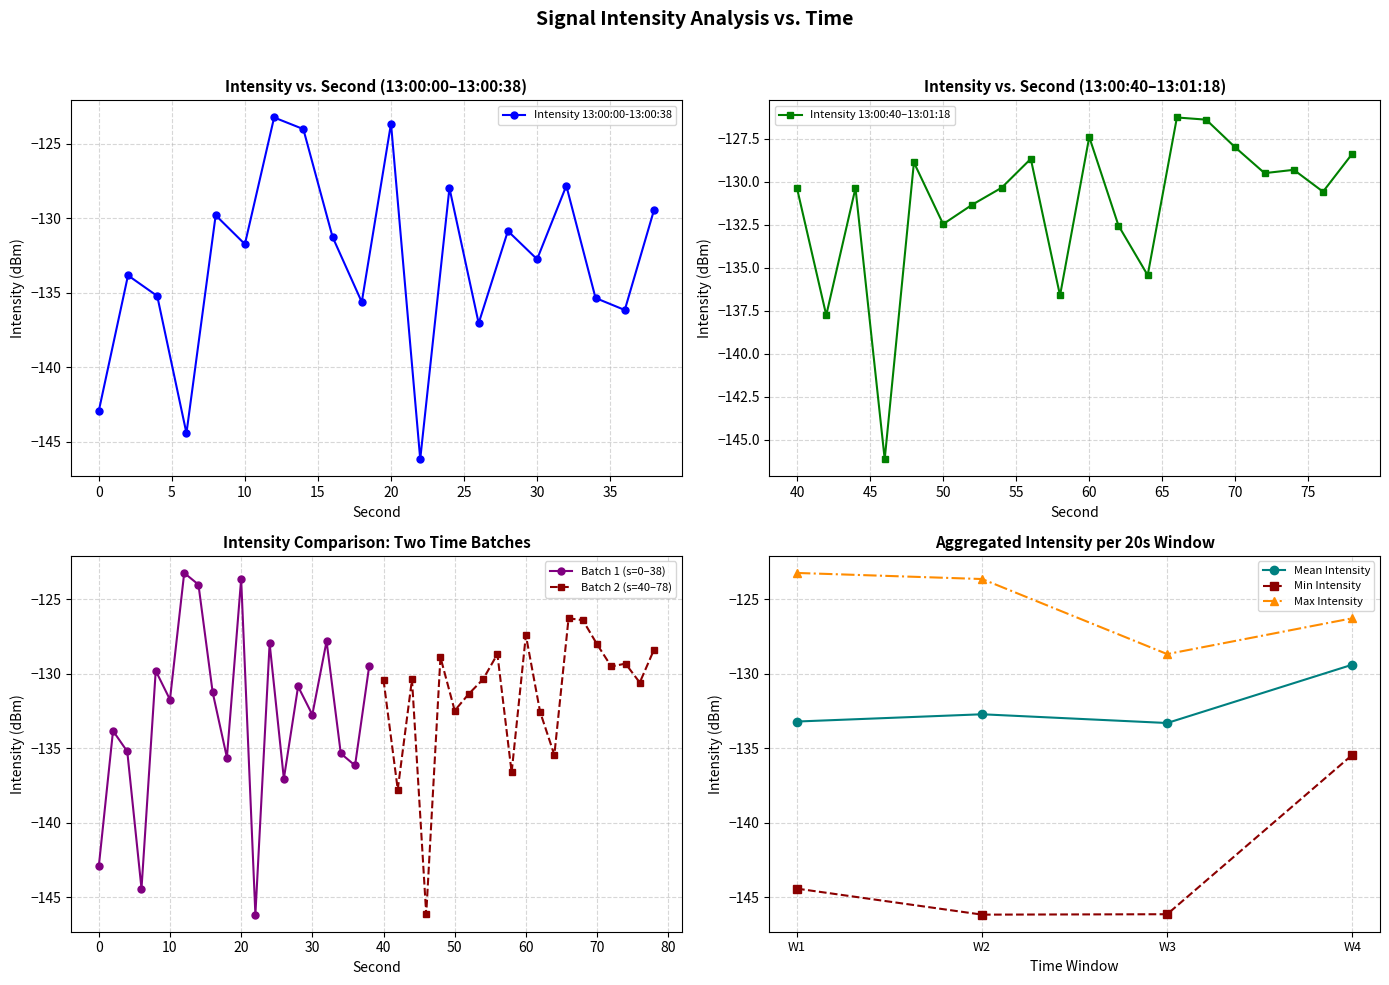

Is it true that Intensity 13:00:00-13:00:38 equals -123.6 at 20?

True